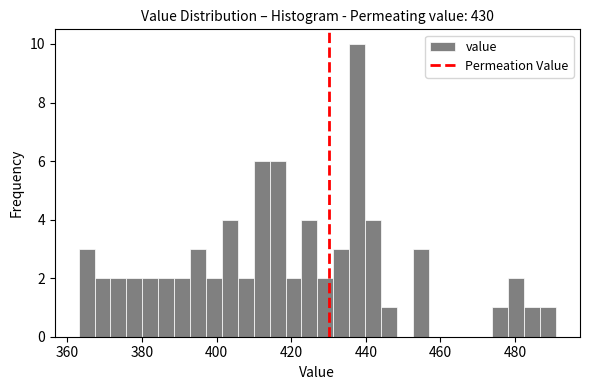

Read against the x-axis, roughly where is the centre of the tallest bar?

438